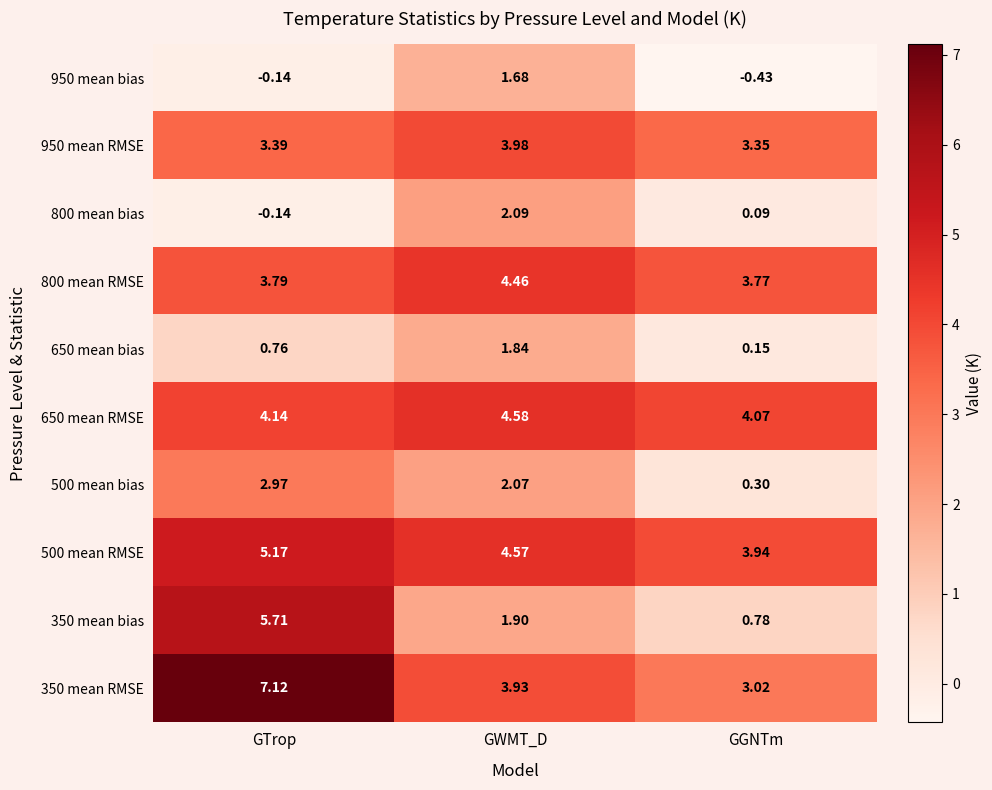

Rank the categories by 950 mean RMSE value from lowest to highest.

GGNTm, GTrop, GWMT_D